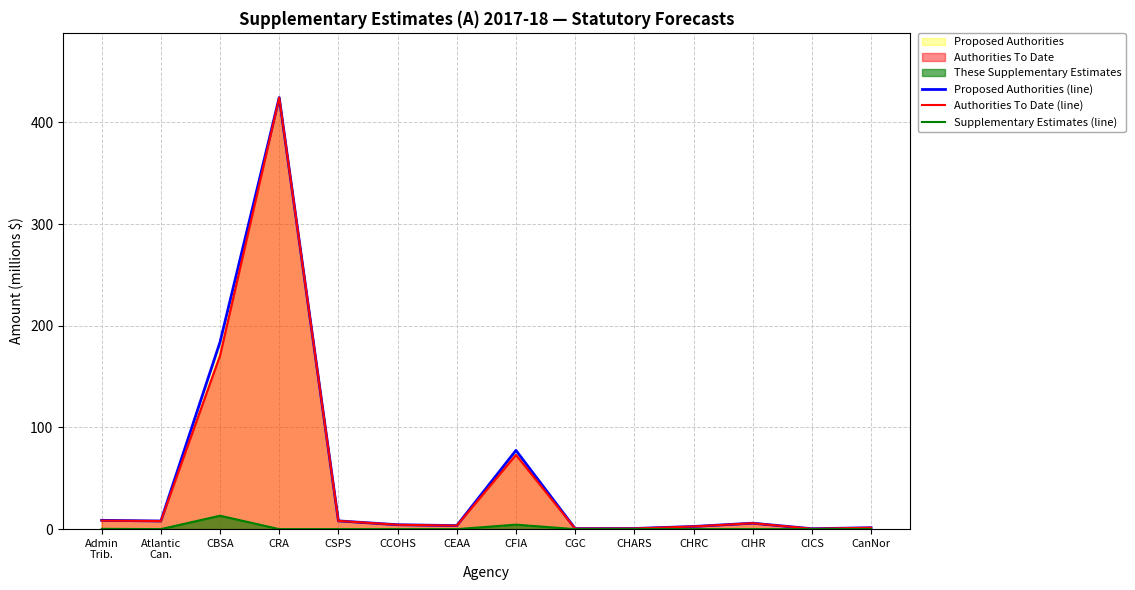

At how many categories does at least one series exceed 9?

3